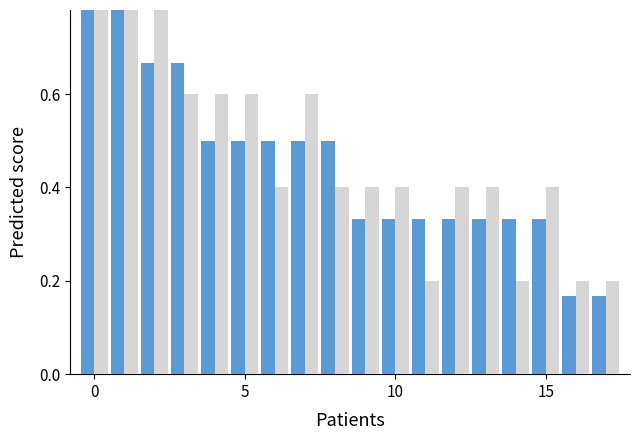

List the series in order of their overall mean, highest first.

Reference Count, QSO Count